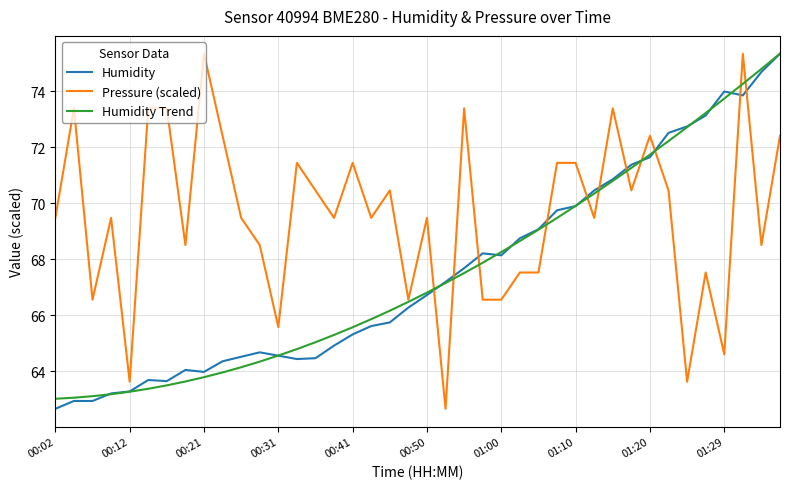

Which series has the largest total across all categories?

Pressure (scaled)